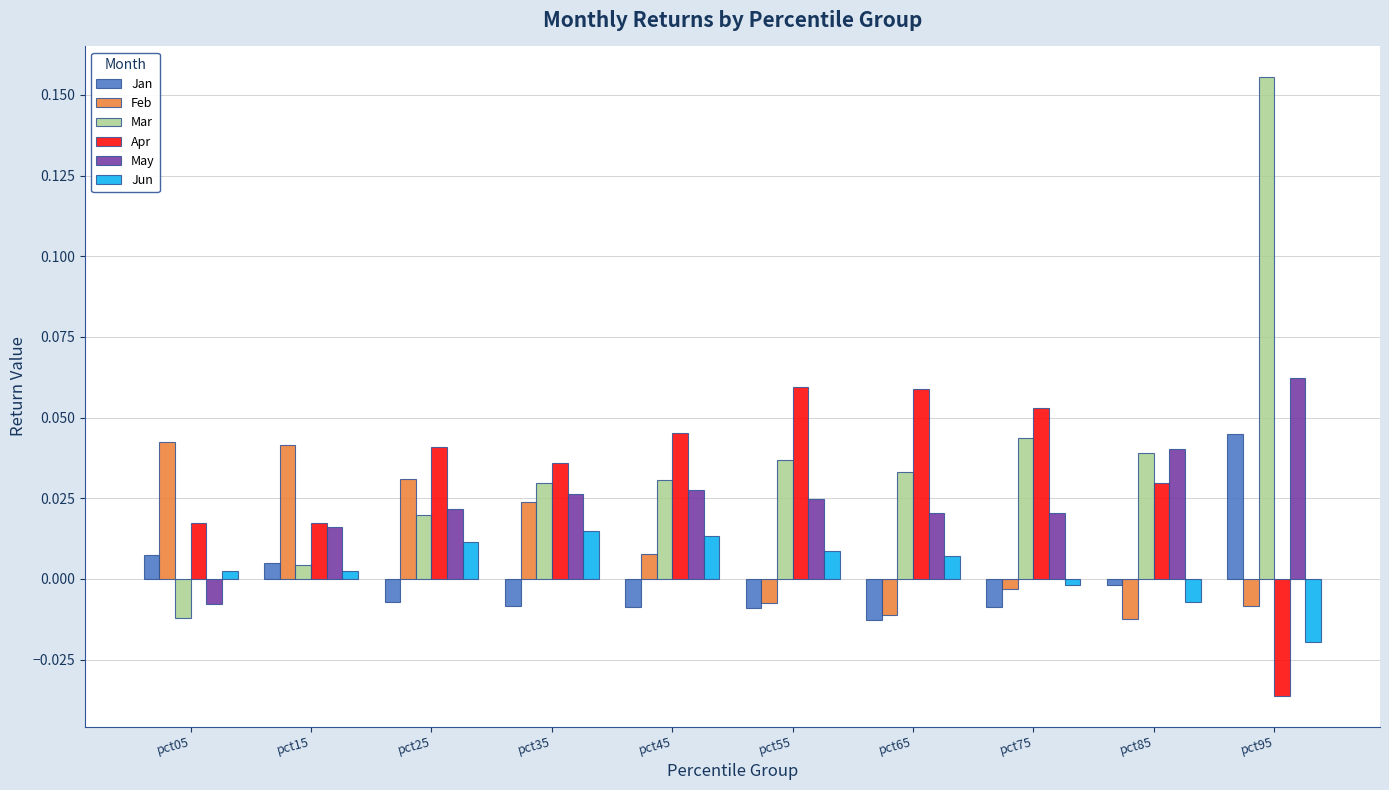

Between pct25 and pct95, which series saw the biggest shift?

Mar